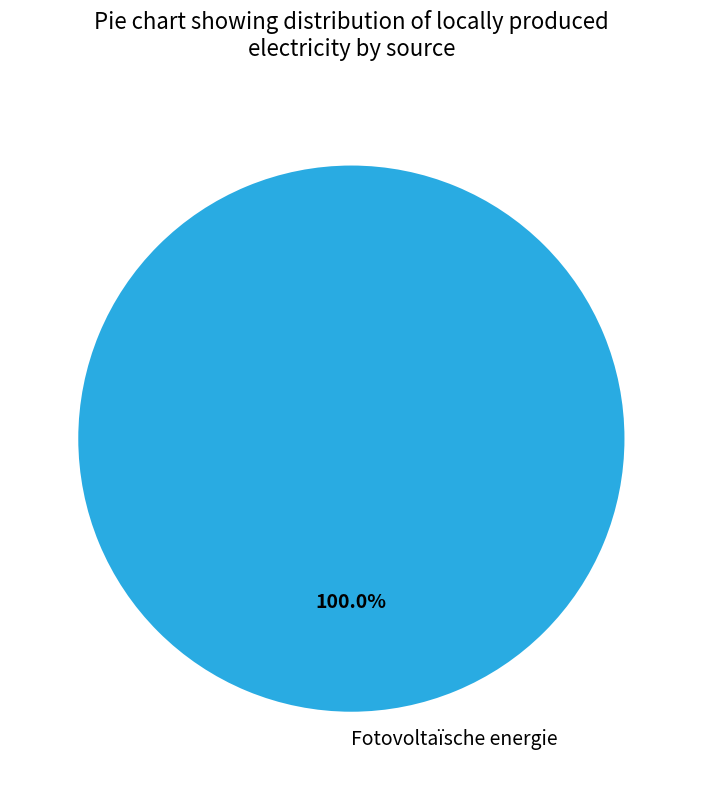

How many slices are in this pie chart?

1